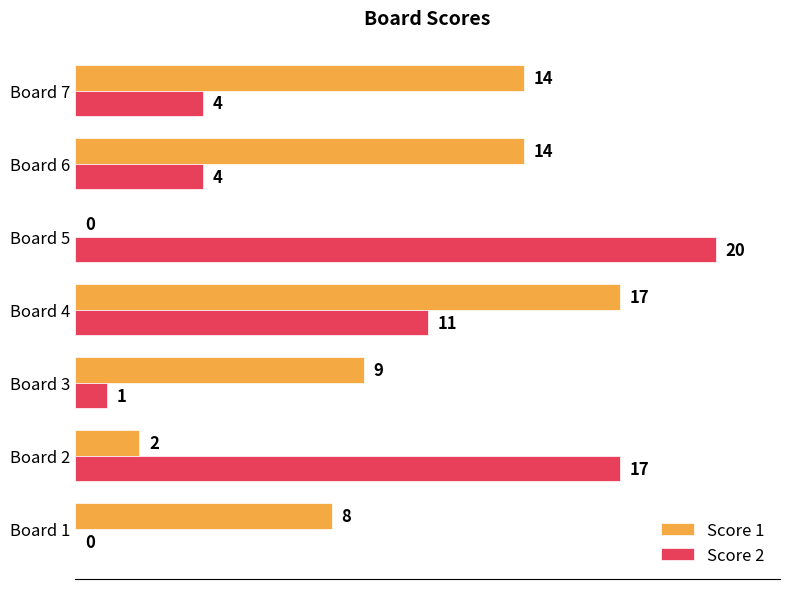

Which label corresponds to the largest value in the chart?

Board 5